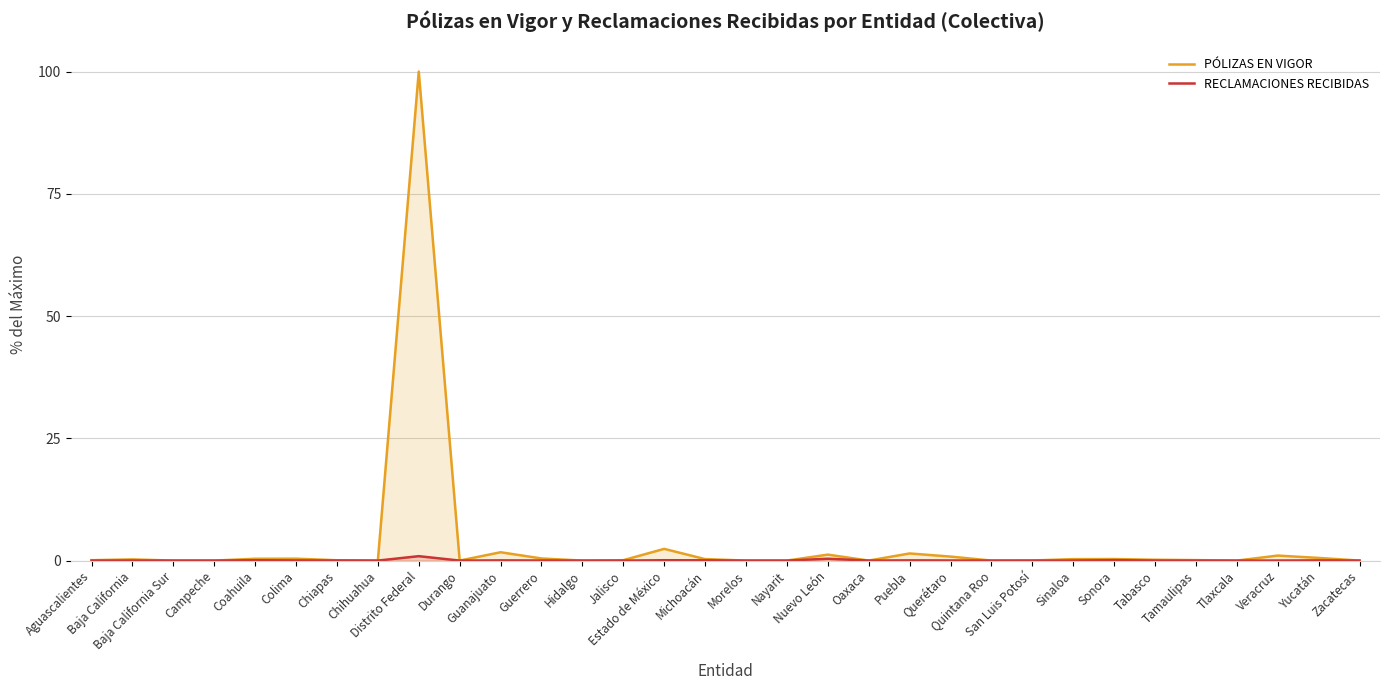

What is the greatest value displayed?

100.0